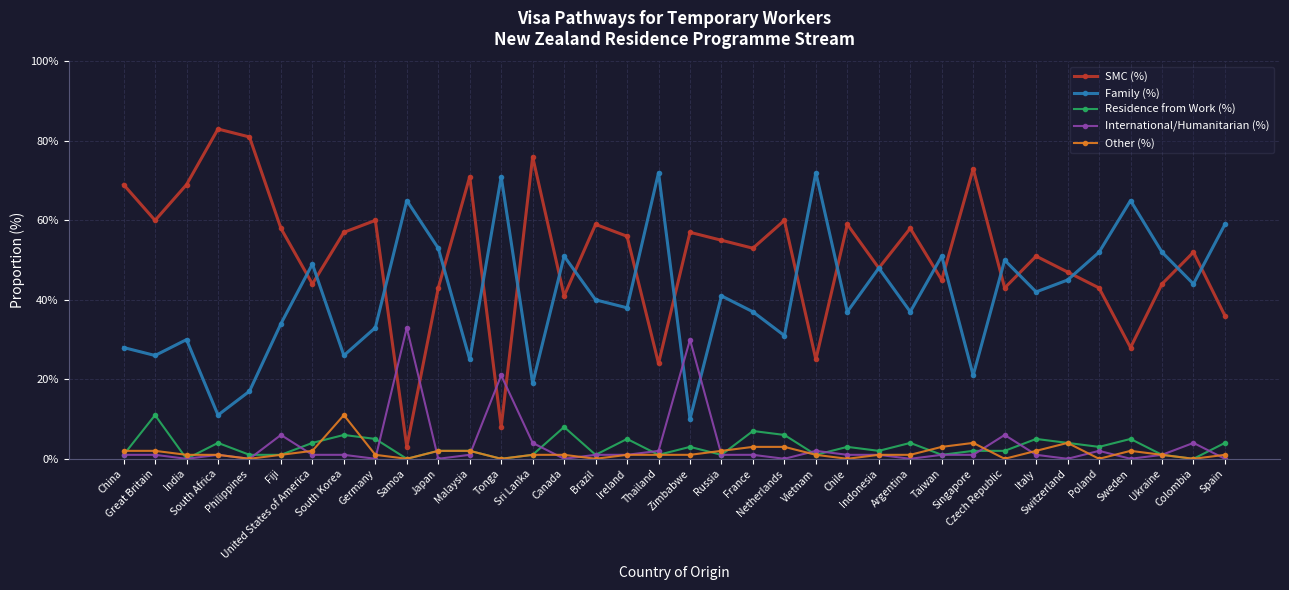

Which label corresponds to the smallest value in the chart?

India